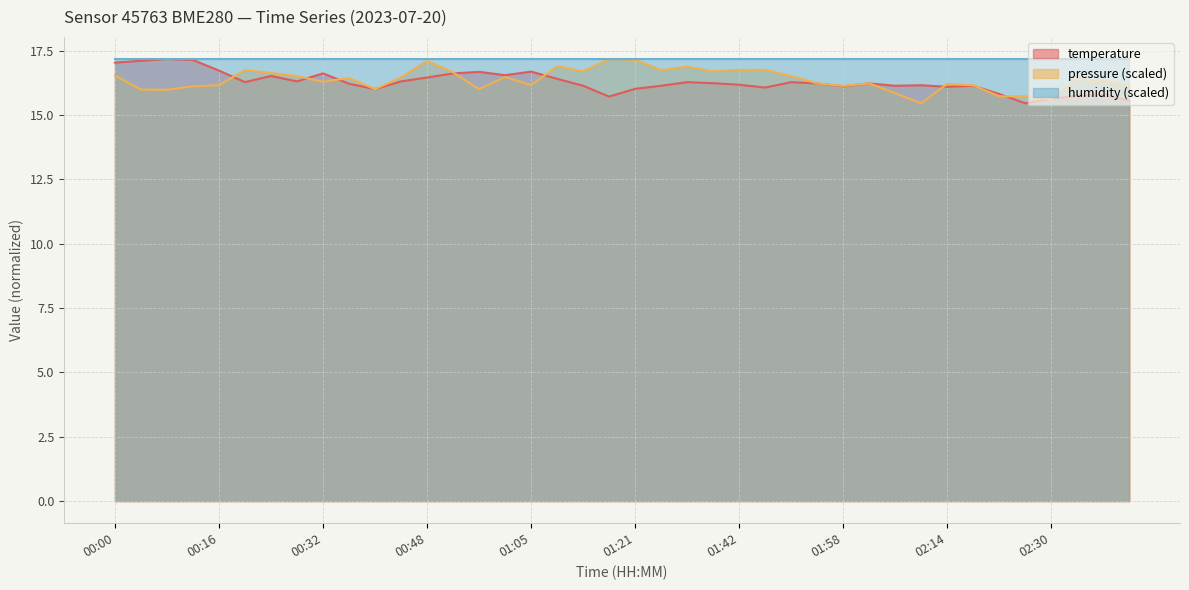

Rank the categories by value from lowest to highest.

02:26, 02:42, 02:30, 01:17, 02:34, 02:38, 02:22, 00:40, 01:21, 01:46, 02:14, 01:58, 01:13, 01:30, 02:06, 02:18, 02:10, 01:42, 00:36, 01:54, 02:02, 01:38, 00:20, 01:34, 01:50, 00:28, 00:44, 01:09, 00:48, 00:24, 01:01, 00:32, 00:52, 00:56, 01:05, 00:16, 00:00, 00:04, 00:12, 00:08